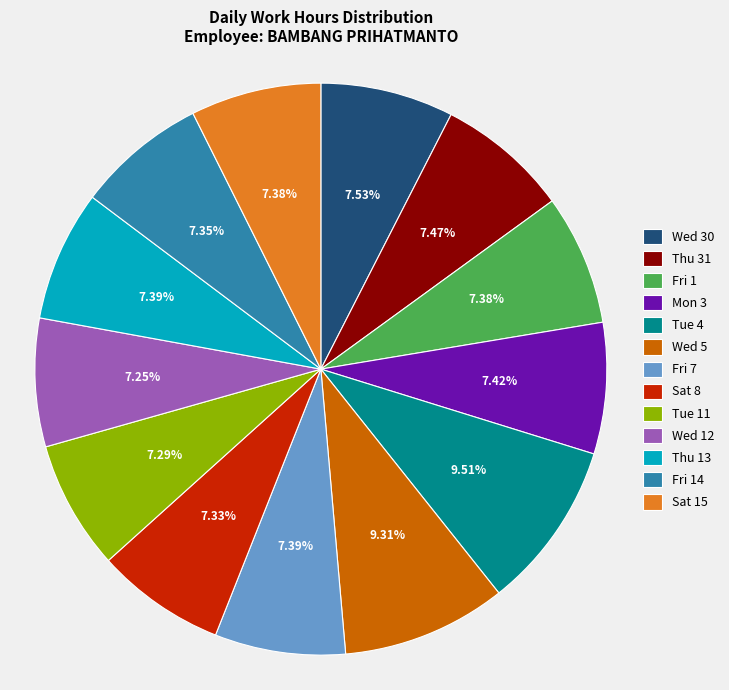

Is there any slice that represents more than half of the pie?

No